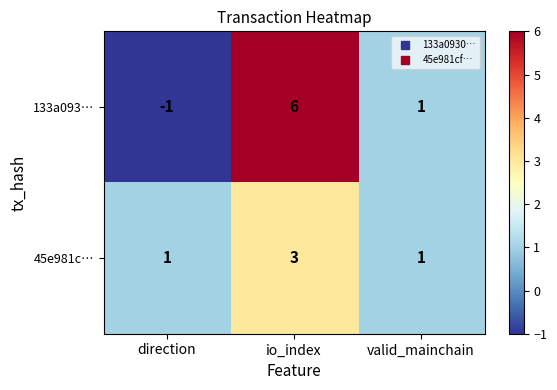

What is the spread (max minus min) of values at io_index?

3